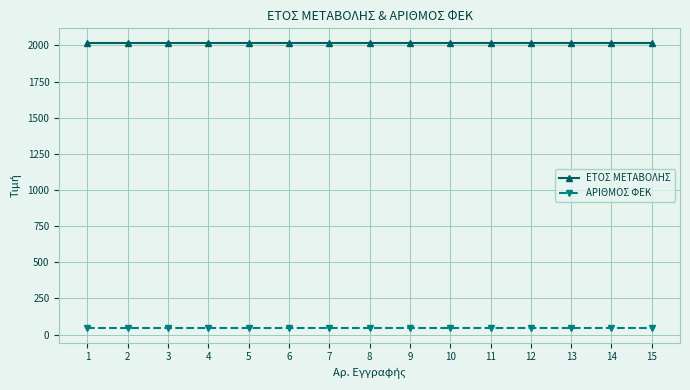

True or false: ΑΡΙΘΜΟΣ ΦΕΚ and ΕΤΟΣ ΜΕΤΑΒΟΛΗΣ cross at least once.

False